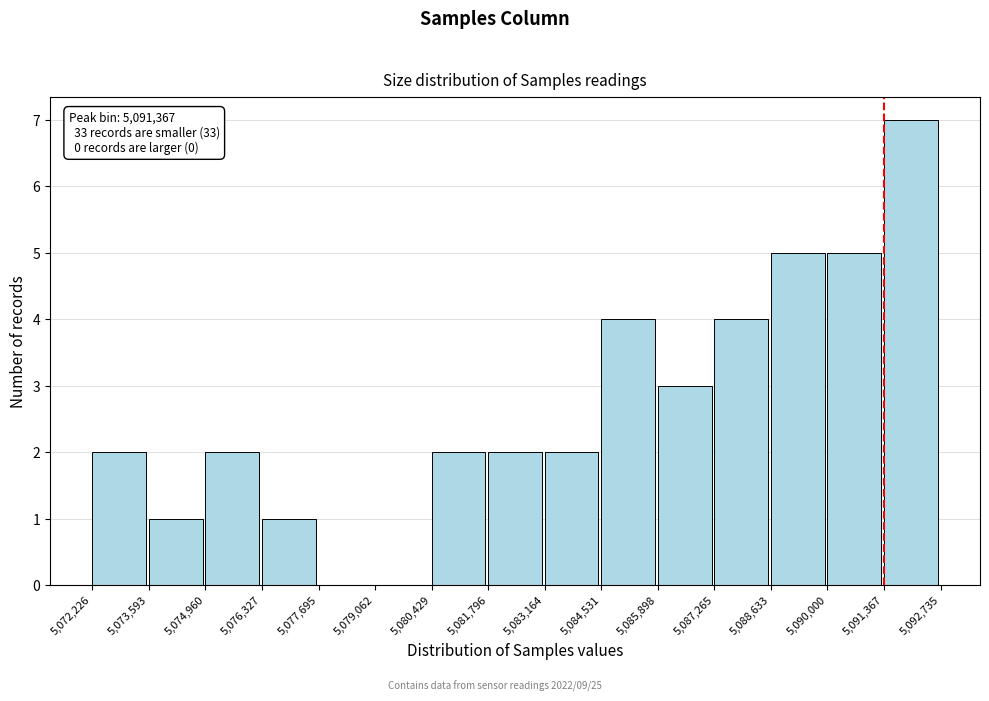

Over which range of the x-axis is the bar tallest?

5,091,367 to 5,092,735